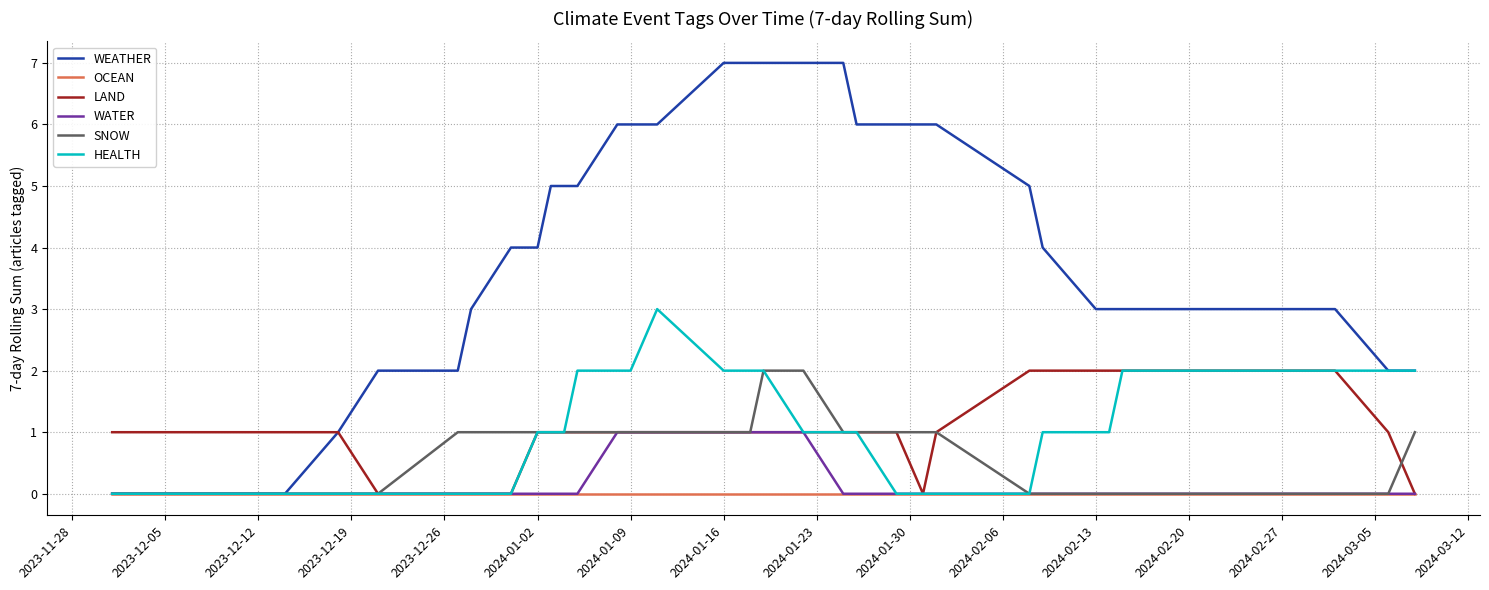

What is the maximum value shown in the chart?

7